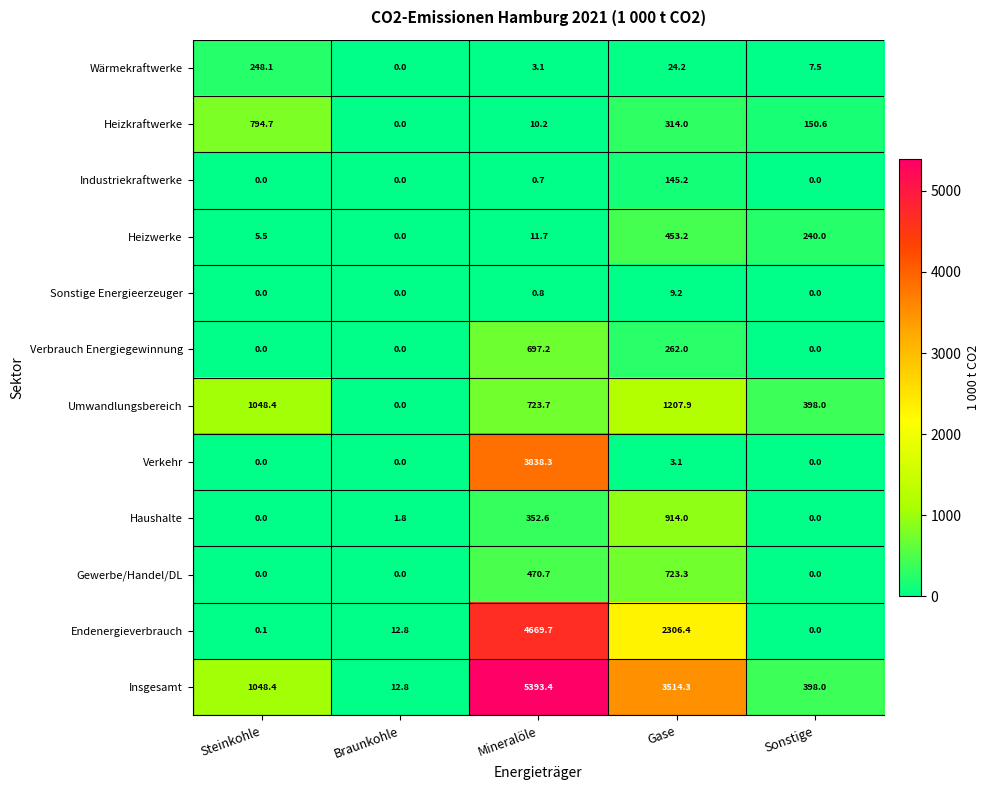

List the series in order of their peak value, highest first.

Insgesamt, Endenergieverbrauch, Verkehr, Umwandlungsbereich, Haushalte, Heizkraftwerke, Gewerbe/Handel/DL, Verbrauch Energiegewinnung, Heizwerke, Wärmekraftwerke, Industriekraftwerke, Sonstige Energieerzeuger